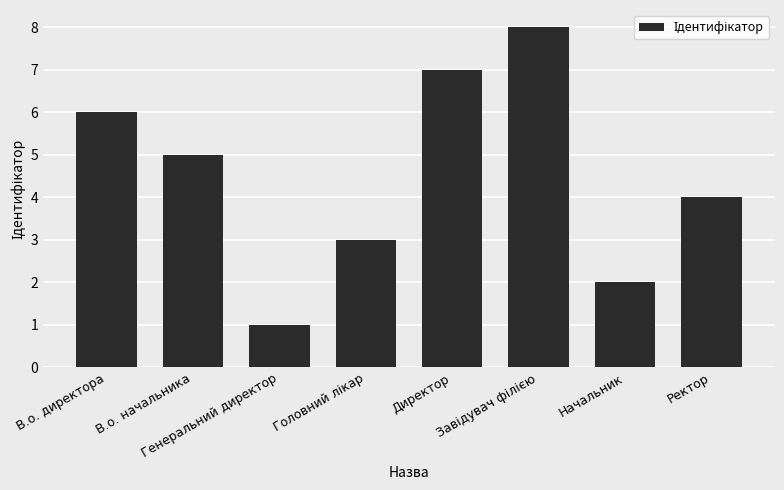

What position from the right is Ректор?

1